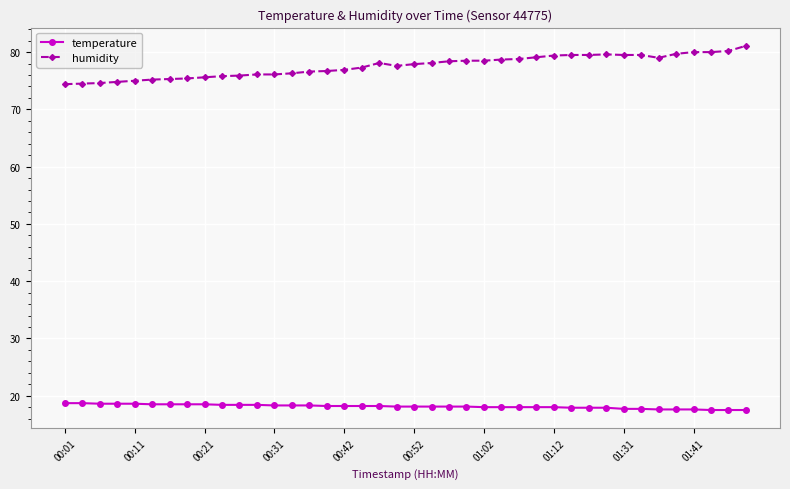

True or false: temperature and humidity intersect in this chart.

False